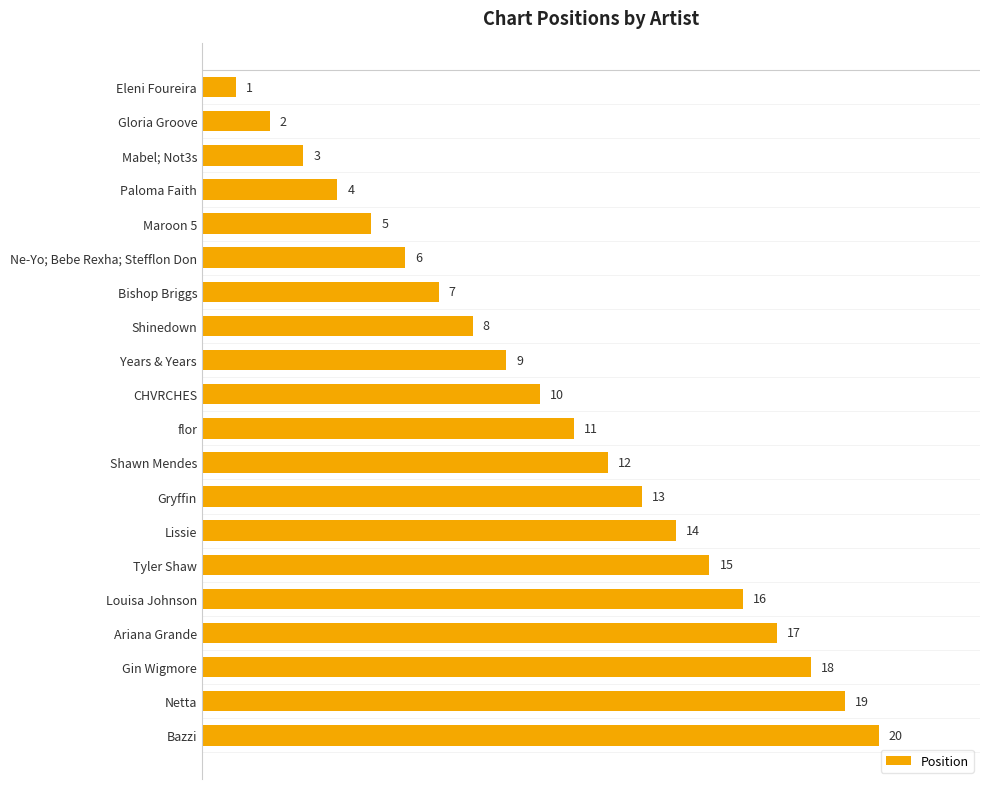

Is it true that the value at Maroon 5 is 5?

True